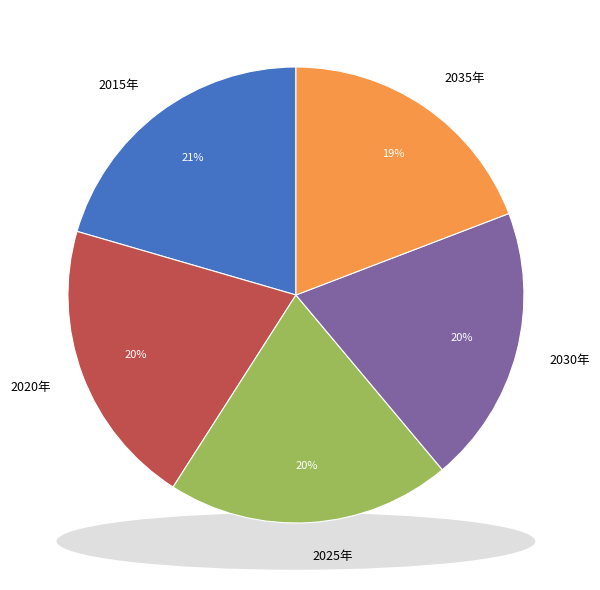

Does any single category account for the majority?

No